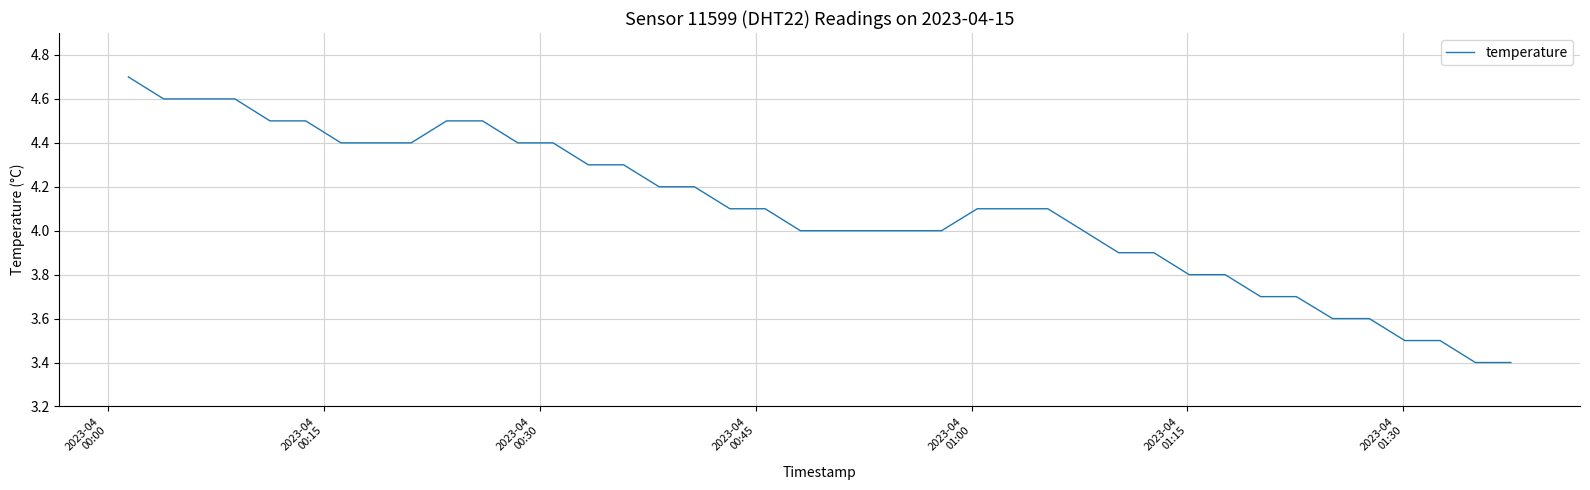

What is the greatest value displayed?

4.7